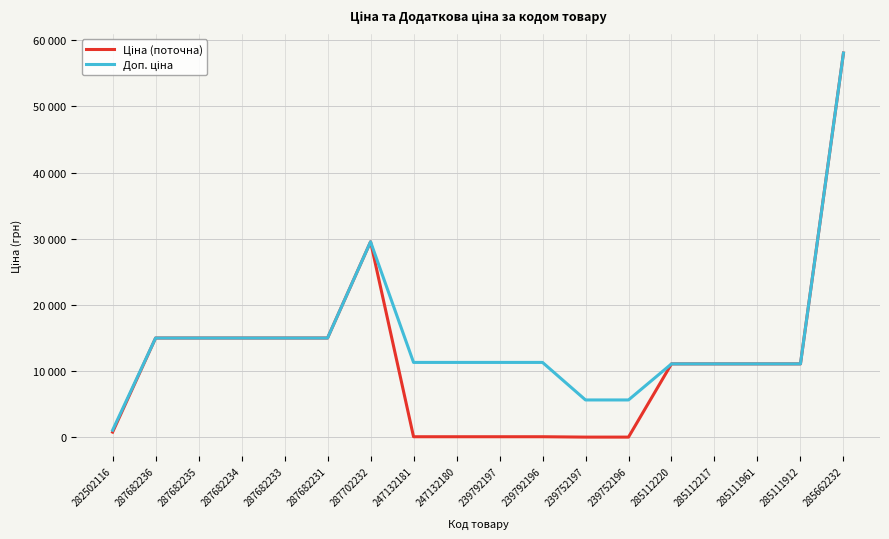

The Ціна (поточна) series shows 74.6 at 247132180. True or false?

False